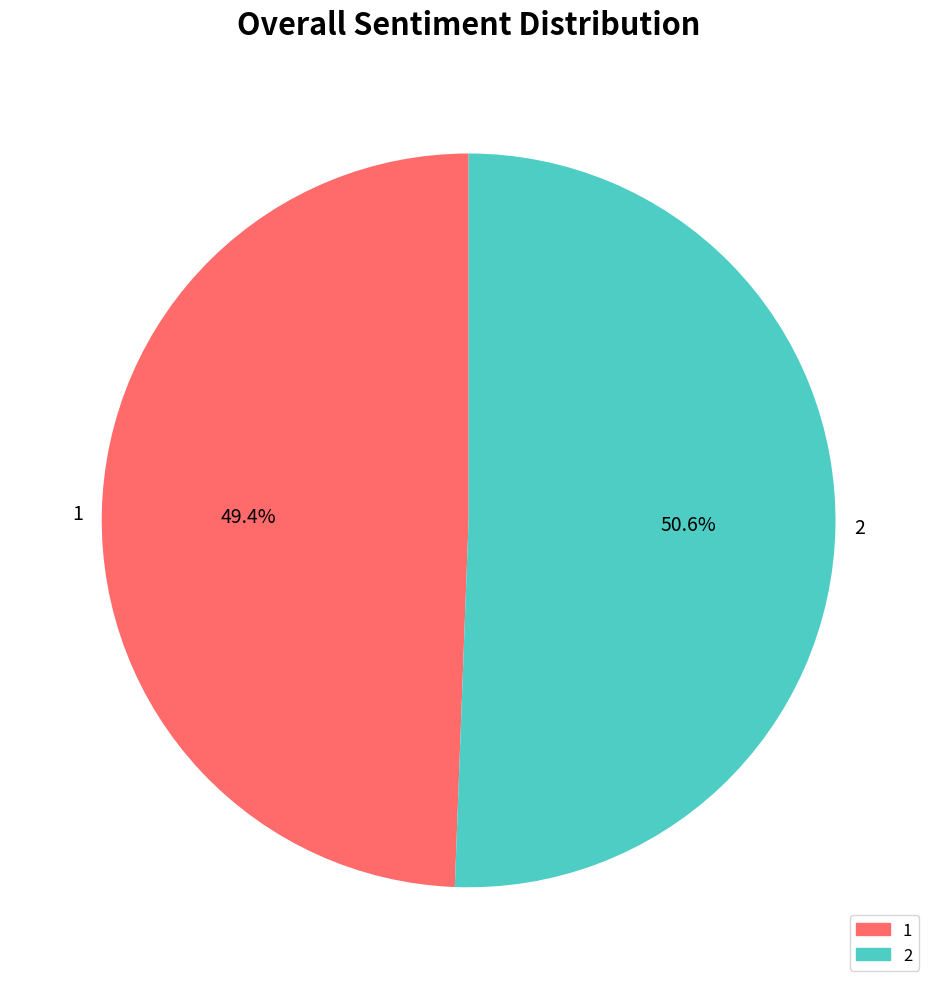

Rank the categories by value from lowest to highest.

1, 2